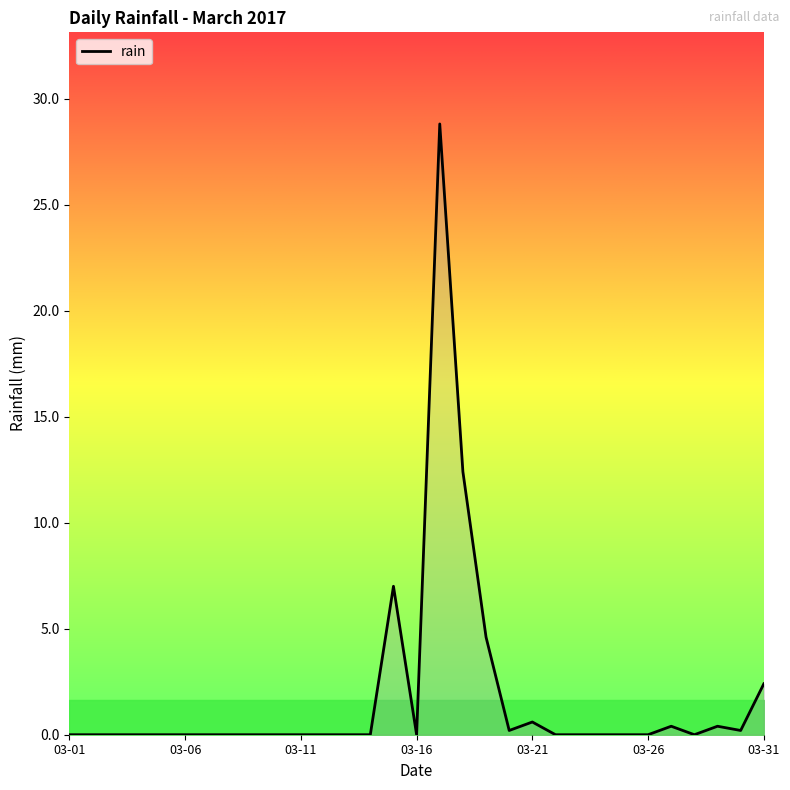

What is the greatest value displayed?

28.8